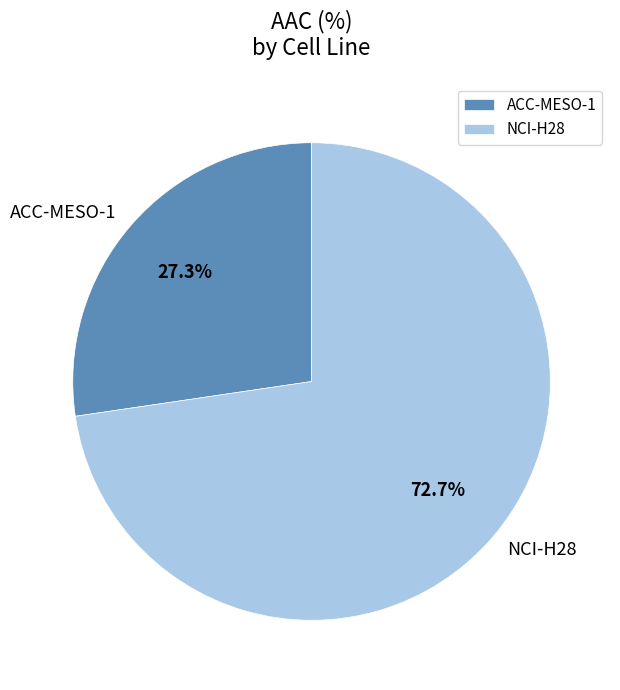

Between NCI-H28 and ACC-MESO-1, which is larger?

NCI-H28